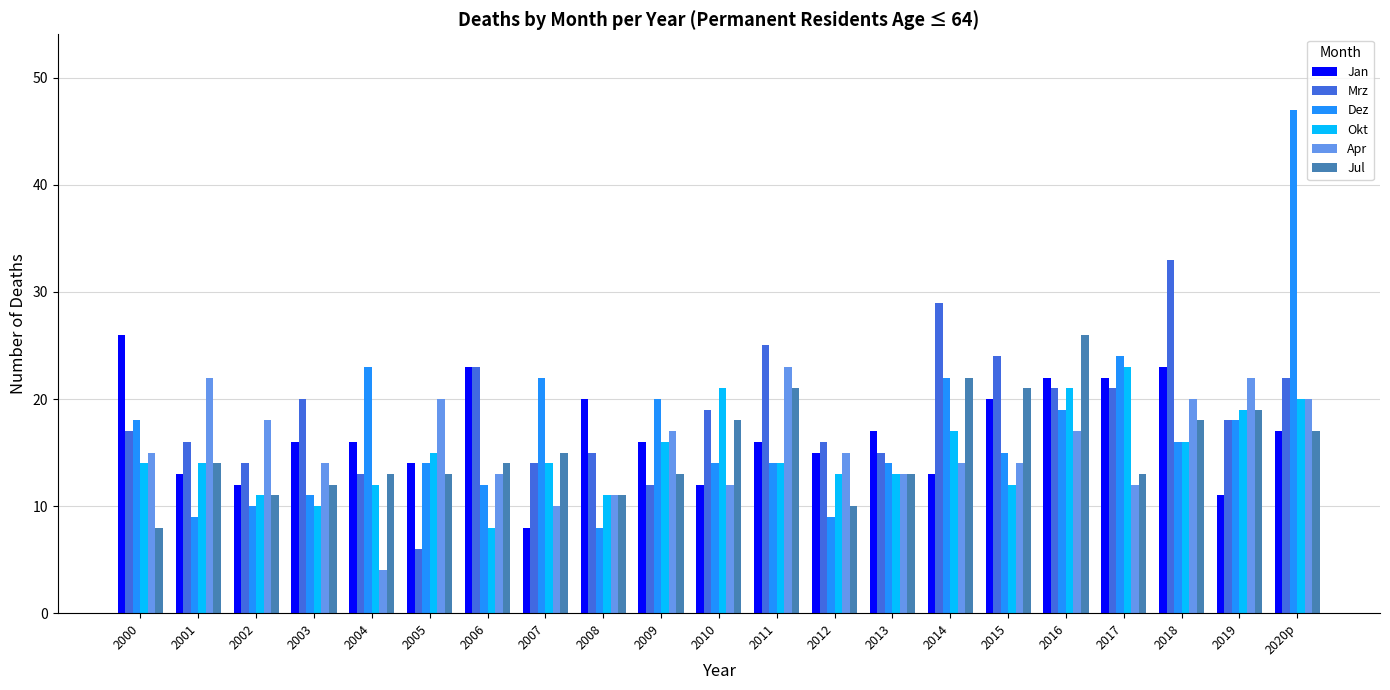

What is the sum of the Okt values at 2000 and 2011?

28